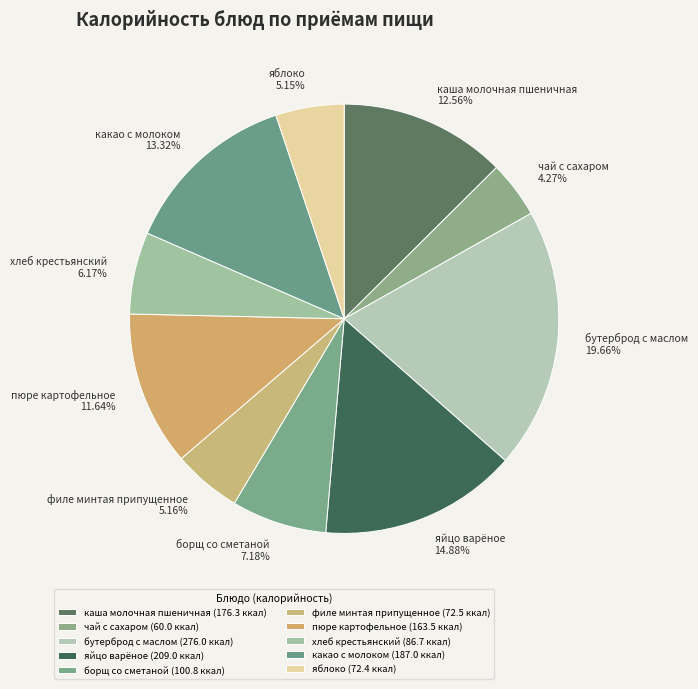

Does чай с сахаром represent more than half of the total?

No